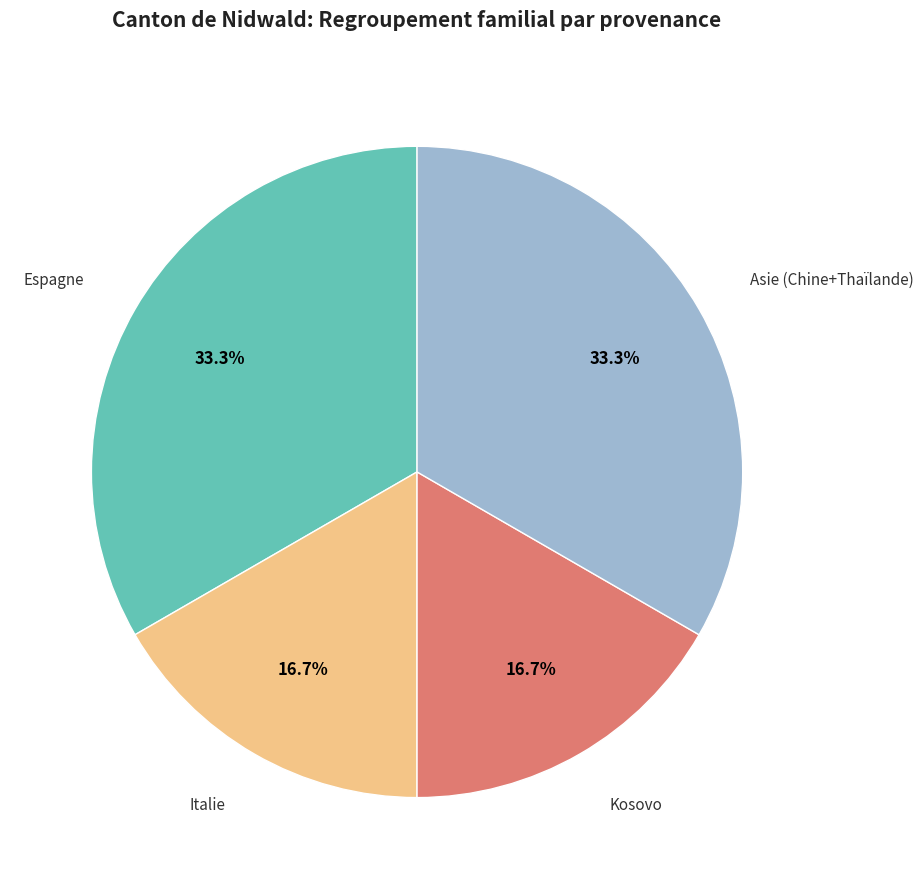

How many segments does this pie chart have?

4